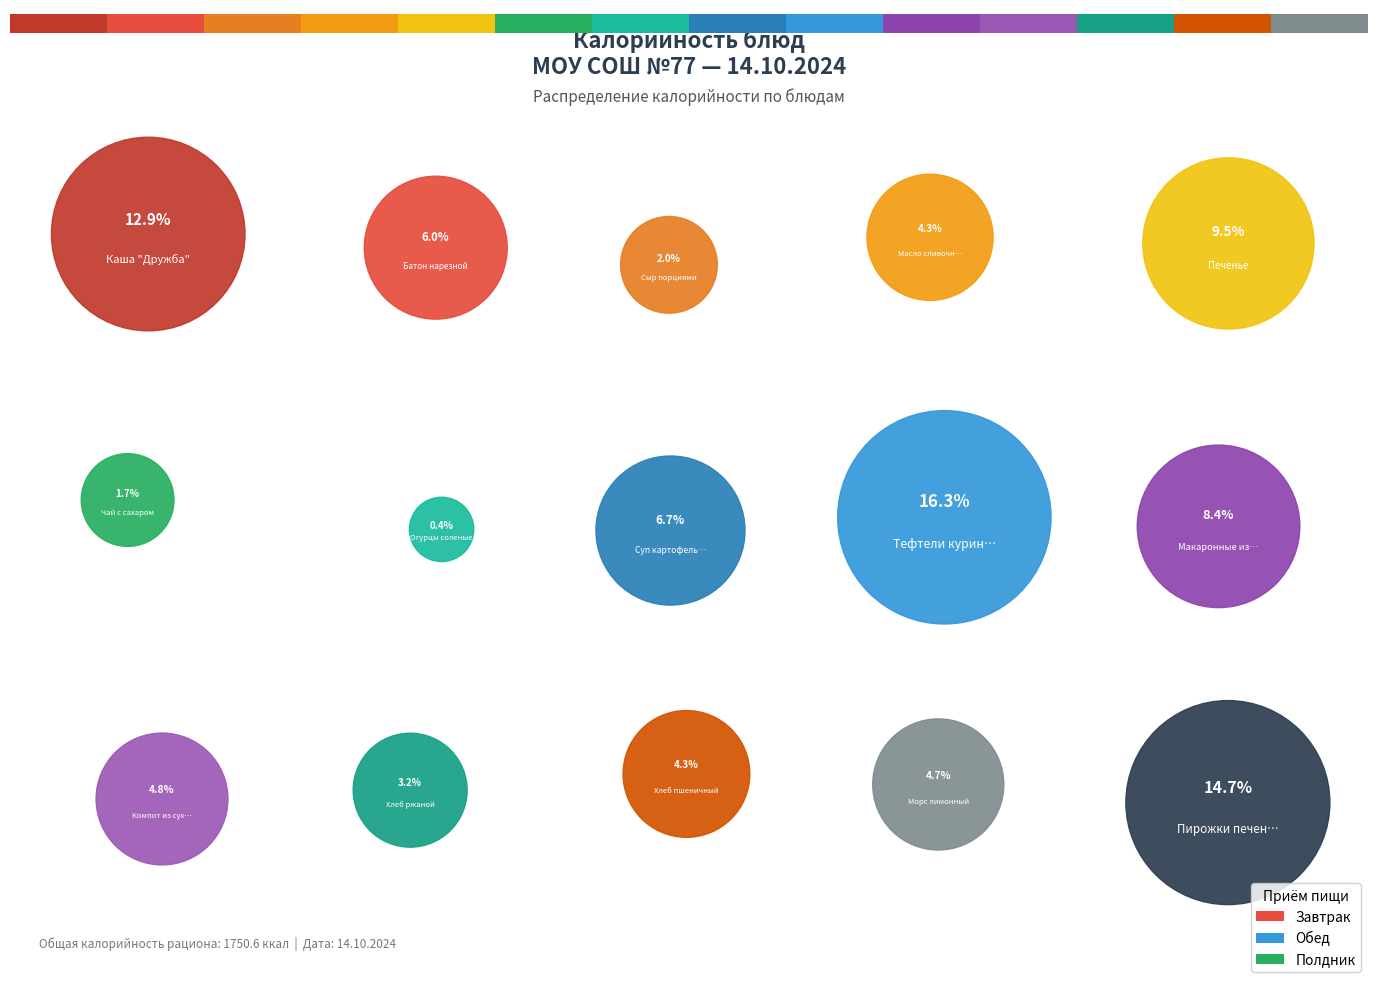

Does Чай с сахаром account for over 50% of the chart?

No